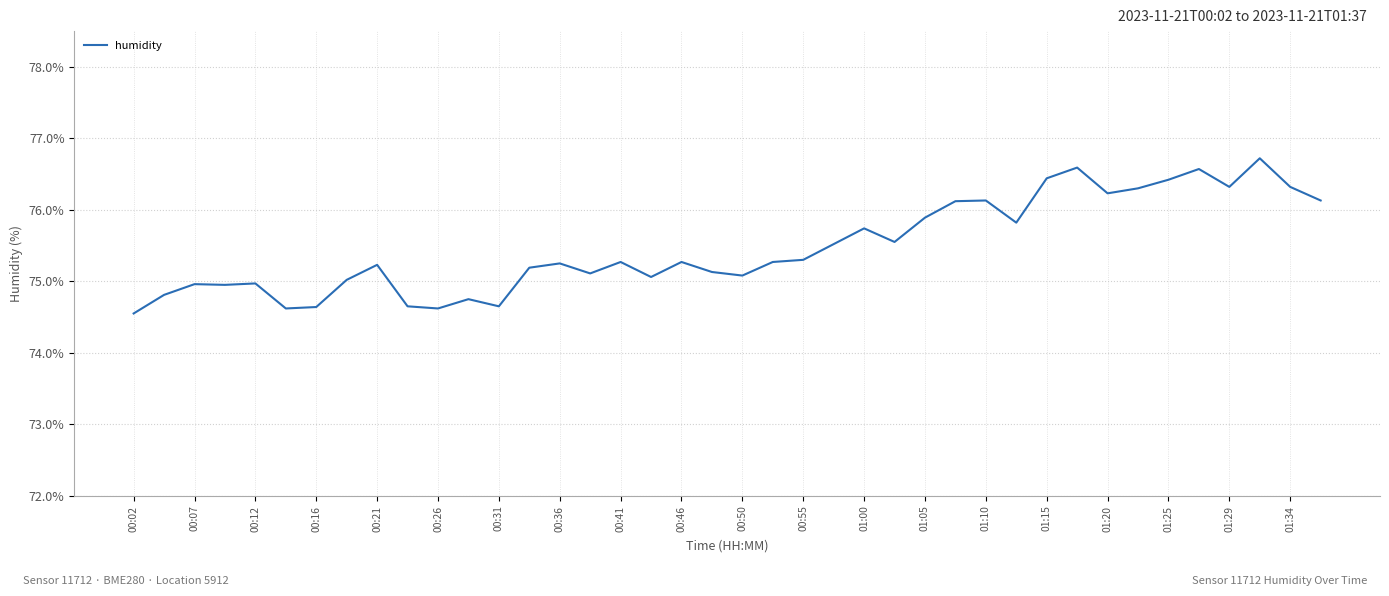

What is the maximum value shown in the chart?

76.7